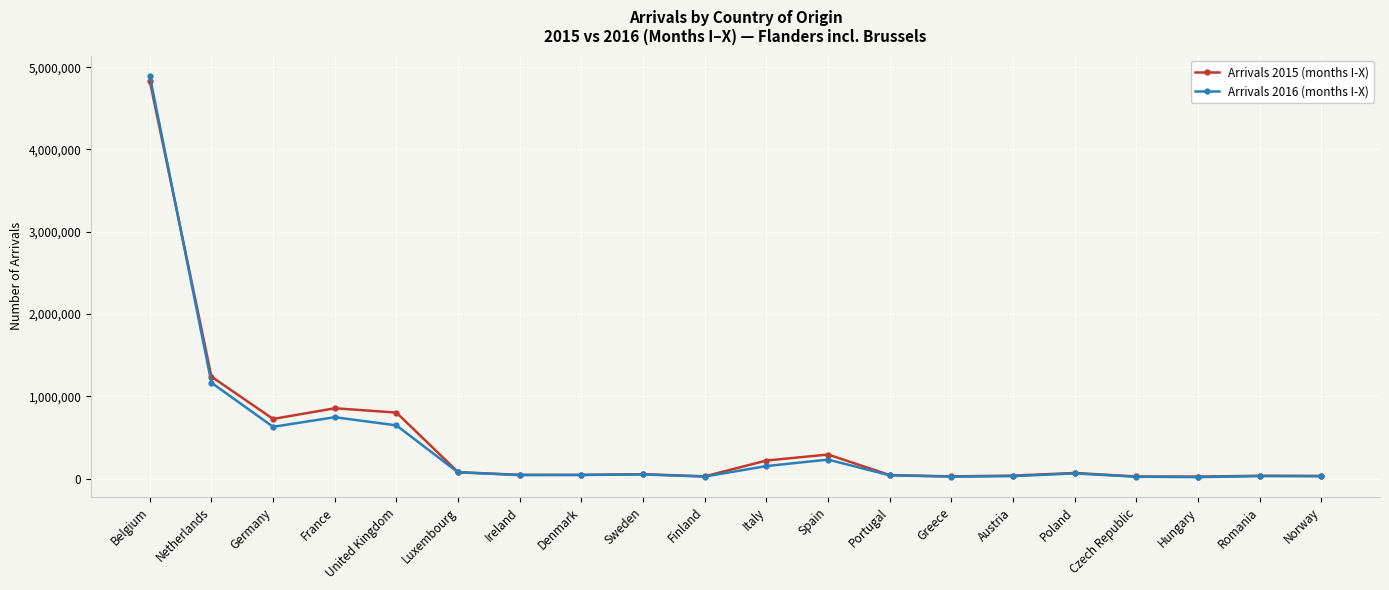

At which category does Arrivals 2016 (months I-X) reach its first local valley?

Germany